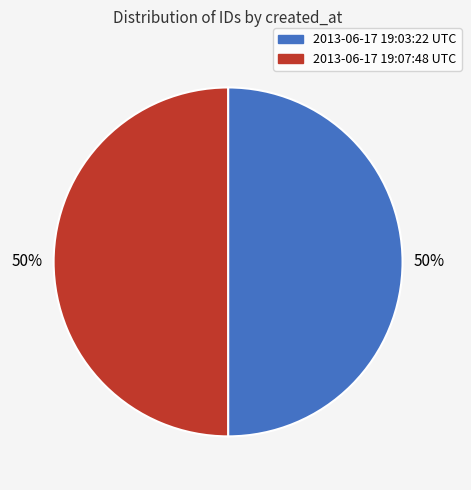

To the nearest percent, what is the average slice percentage?

50%